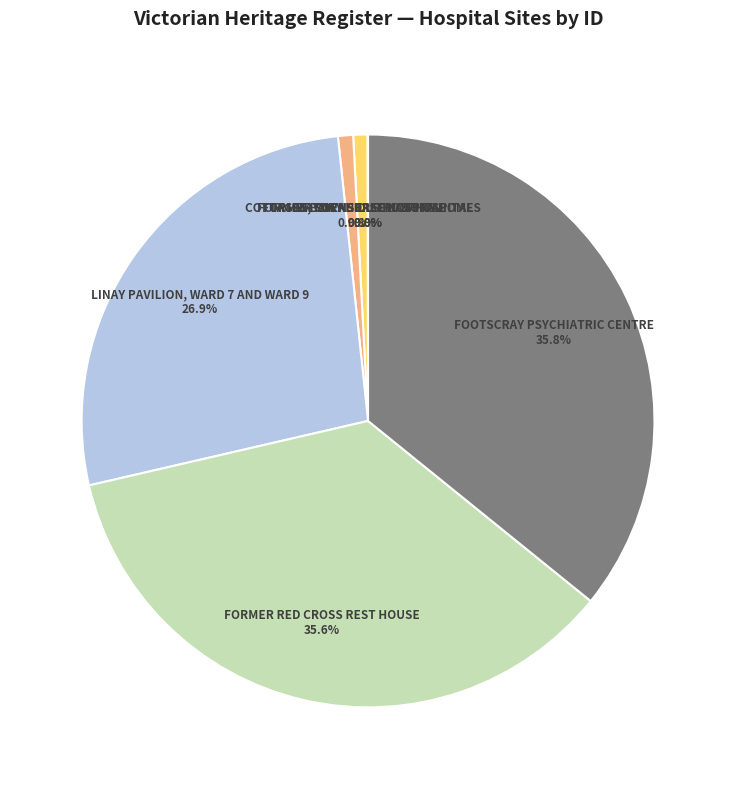

How much of the chart is everything except FOOTSCRAY PSYCHIATRIC CENTRE 35.8%?

64.2%